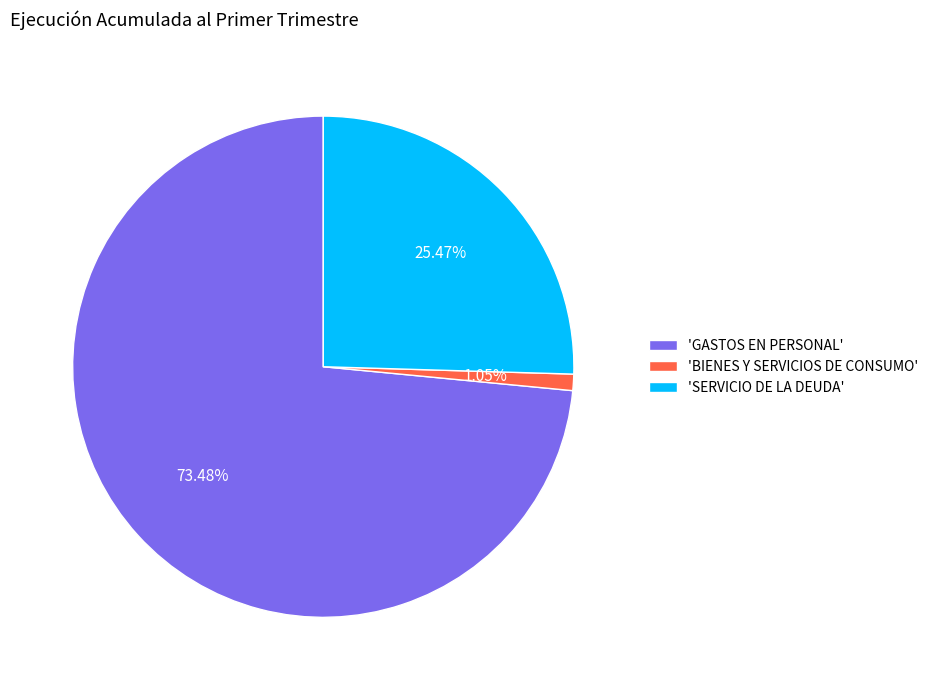

What is the smallest slice in the pie chart?

'BIENES Y SERVICIOS DE CONSUMO'